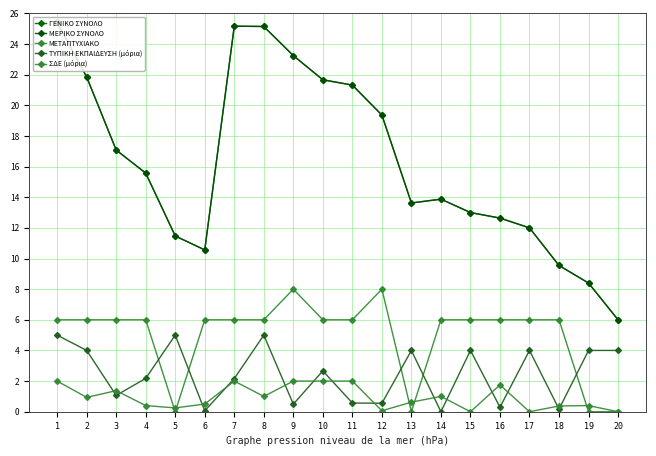

Is this an area chart (filled region under the line)?

No